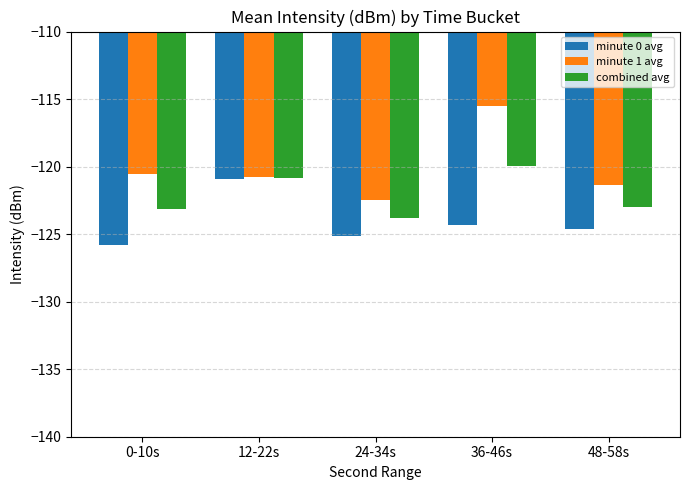

How many values in the minute 1 avg series are below -120?

4